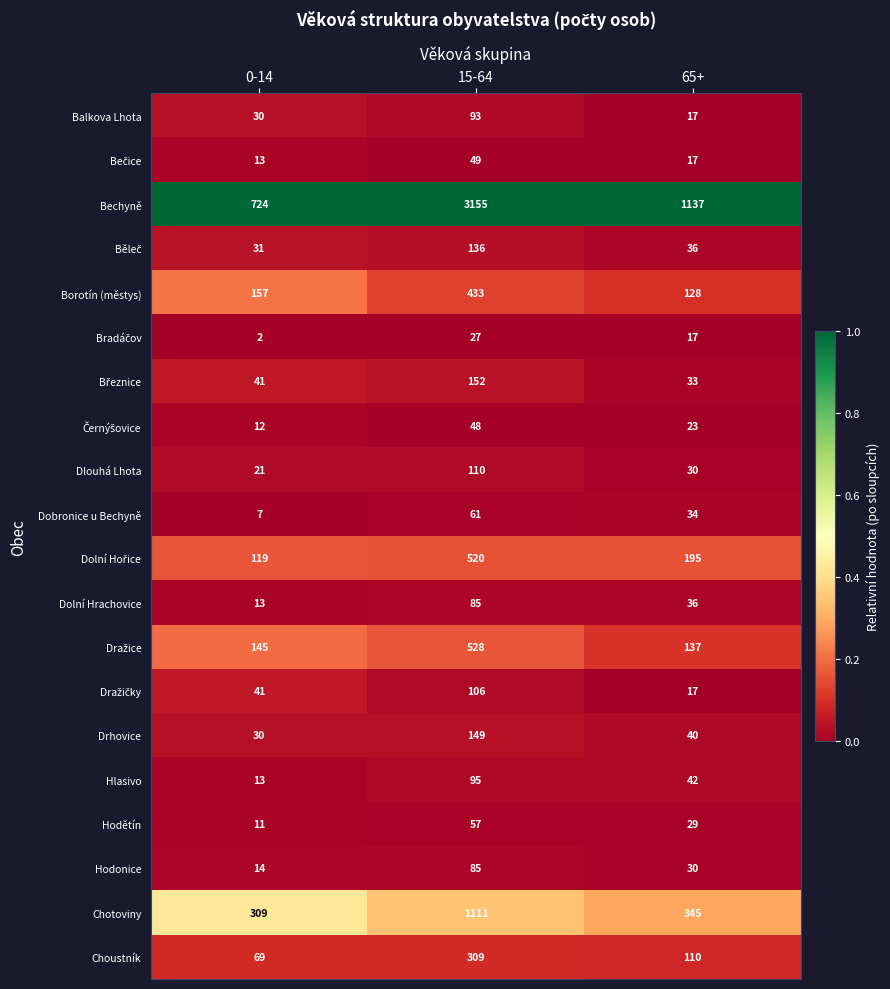

The value of Hodětín at 15-64 is 14. True or false?

False